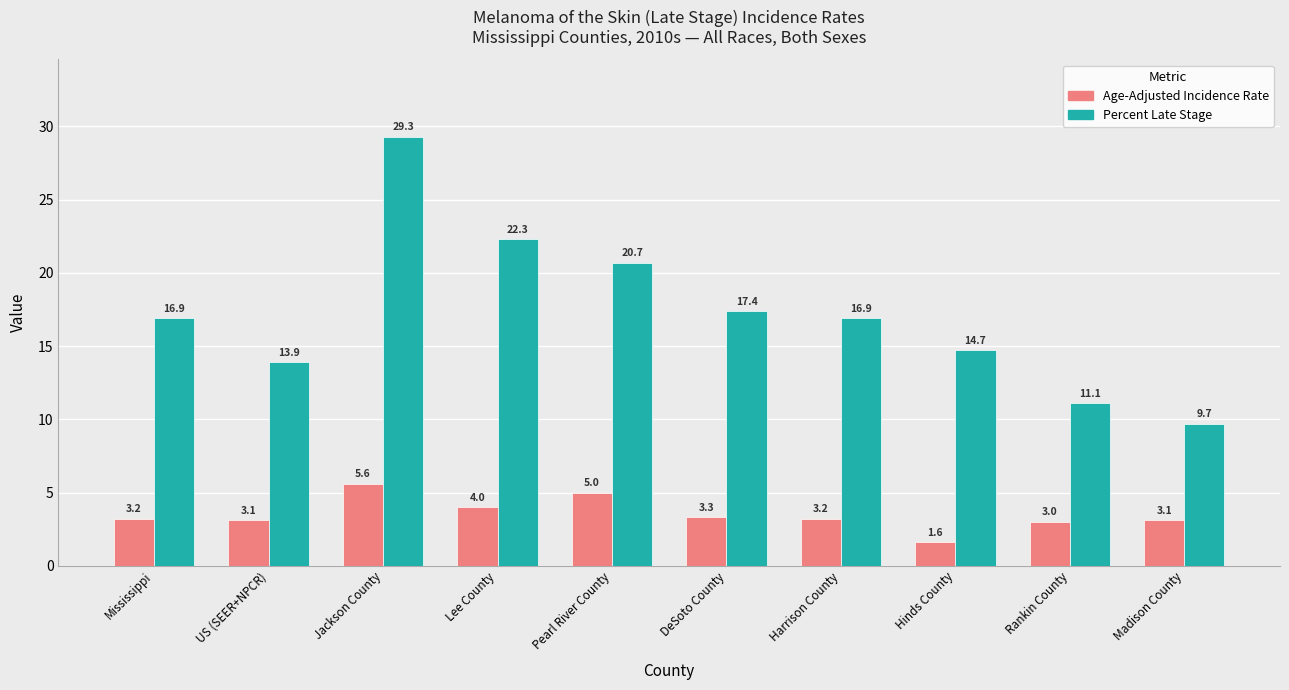

Reading left to right, list all the values displayed in this chart.

Age-Adjusted Incidence Rate: 3.2	3.1	5.6	4.0	5.0	3.3	3.2	1.6	3.0	3.1
Percent Late Stage: 16.9	13.9	29.3	22.3	20.7	17.4	16.9	14.7	11.1	9.7